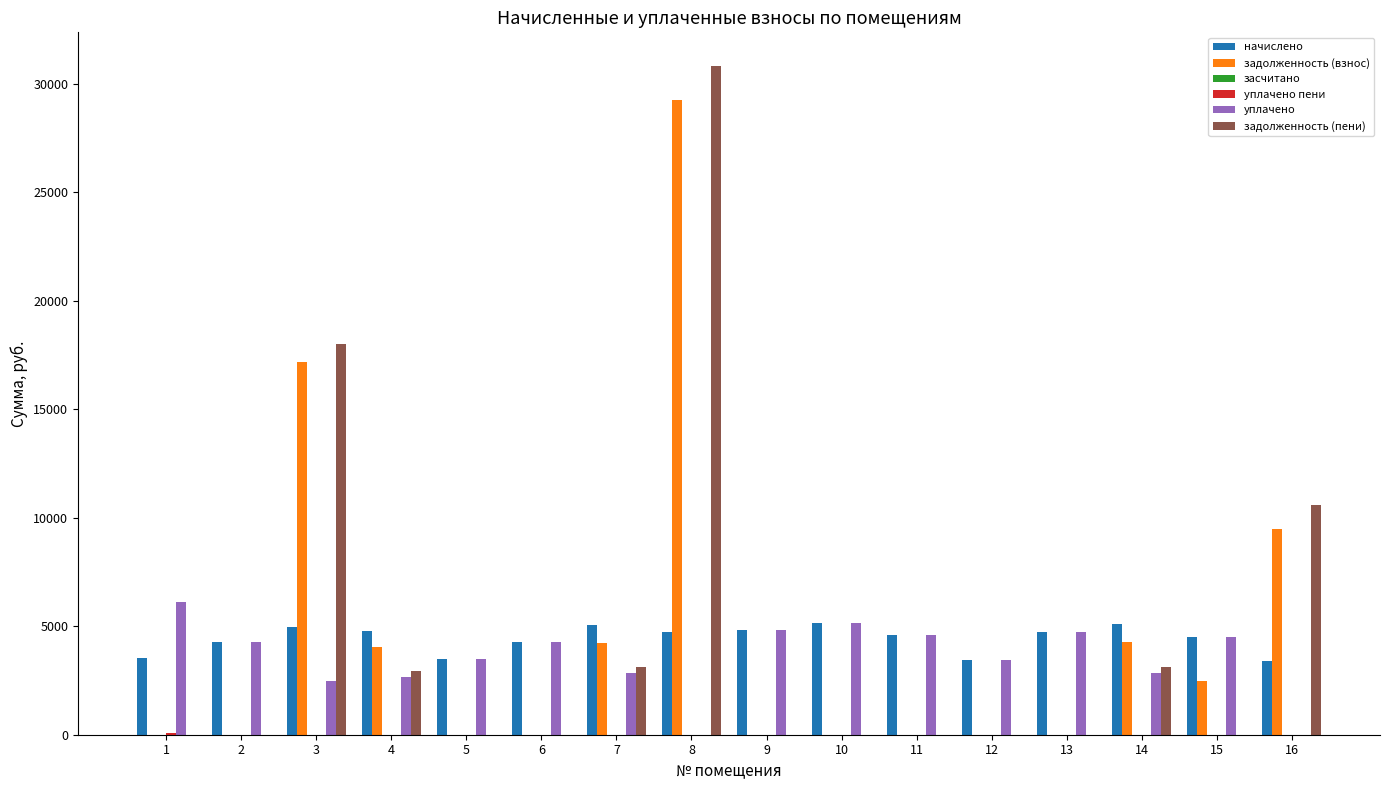

Which series changed the most between 3 and 16?

задолженность (взнос)